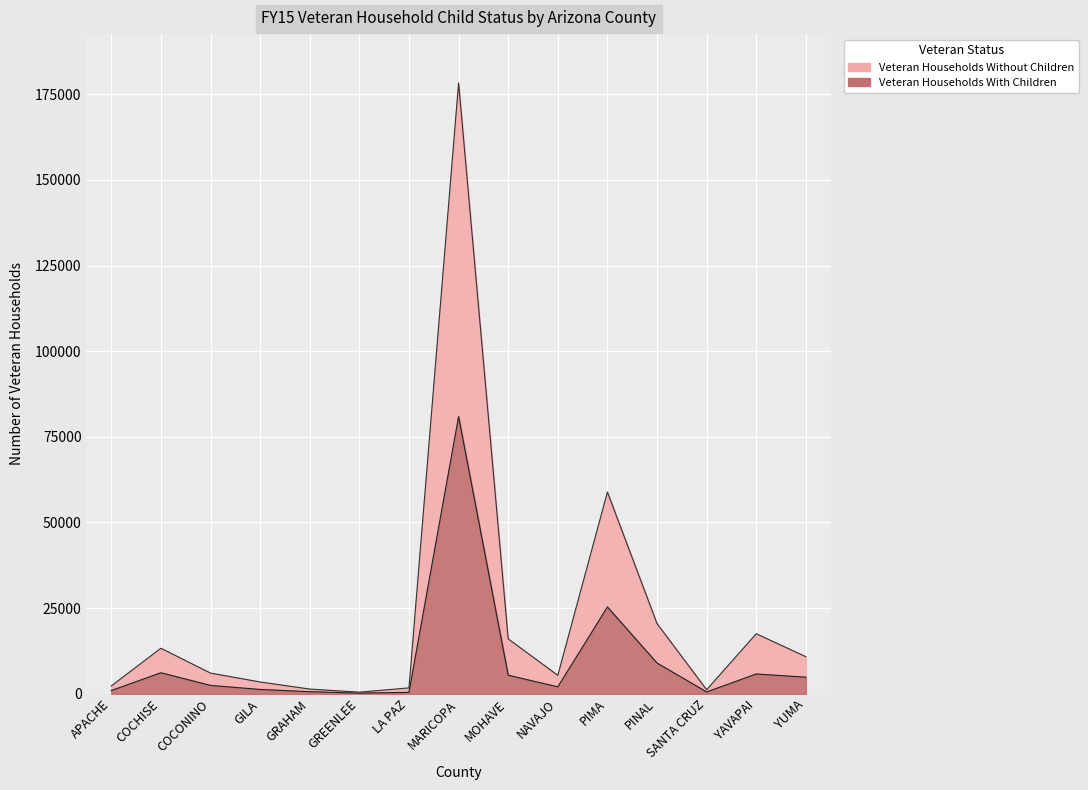

Where does the Veteran Households Without Children series first go above 6050?

COCHISE